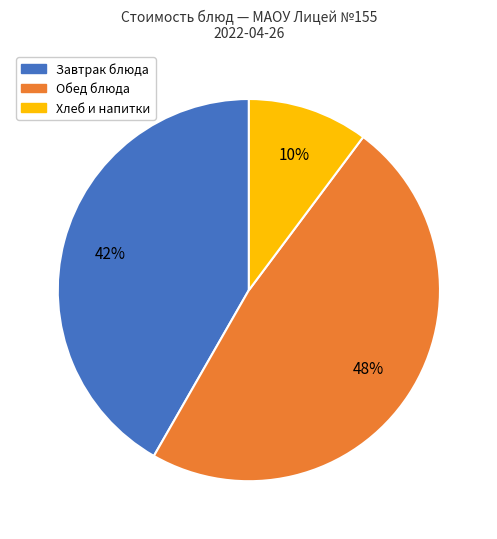

Is there a majority slice in this chart?

No